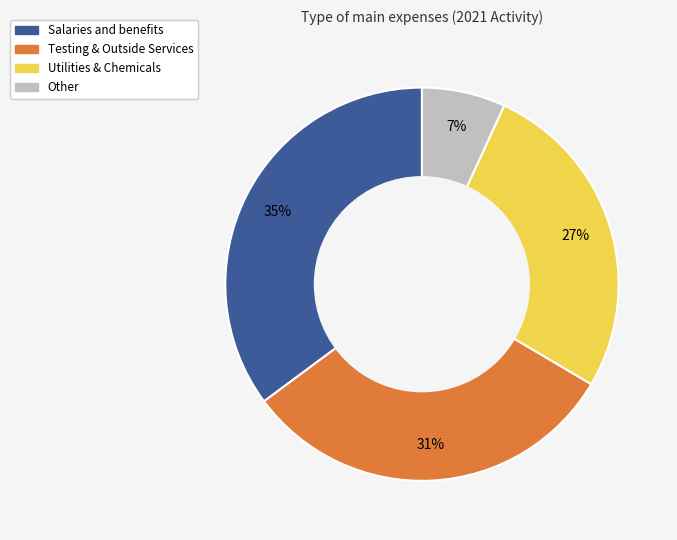

To the nearest percent, what is the average slice percentage?

25%